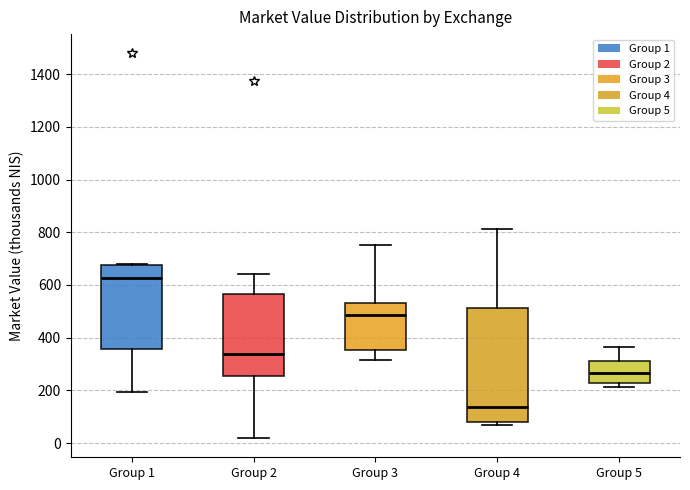

Which box is the tallest, from its lower edge to its upper edge?

Group 4